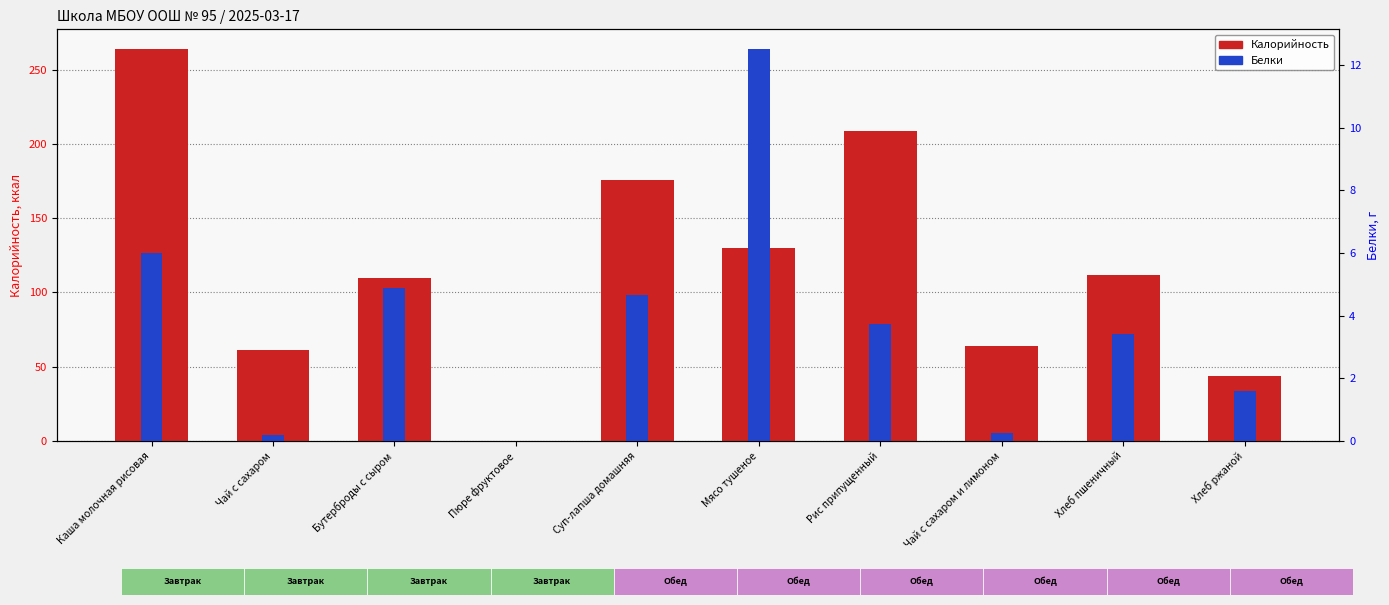

Is it true that Калорийность equals 110.0 at Бутерброды с сыром?

True